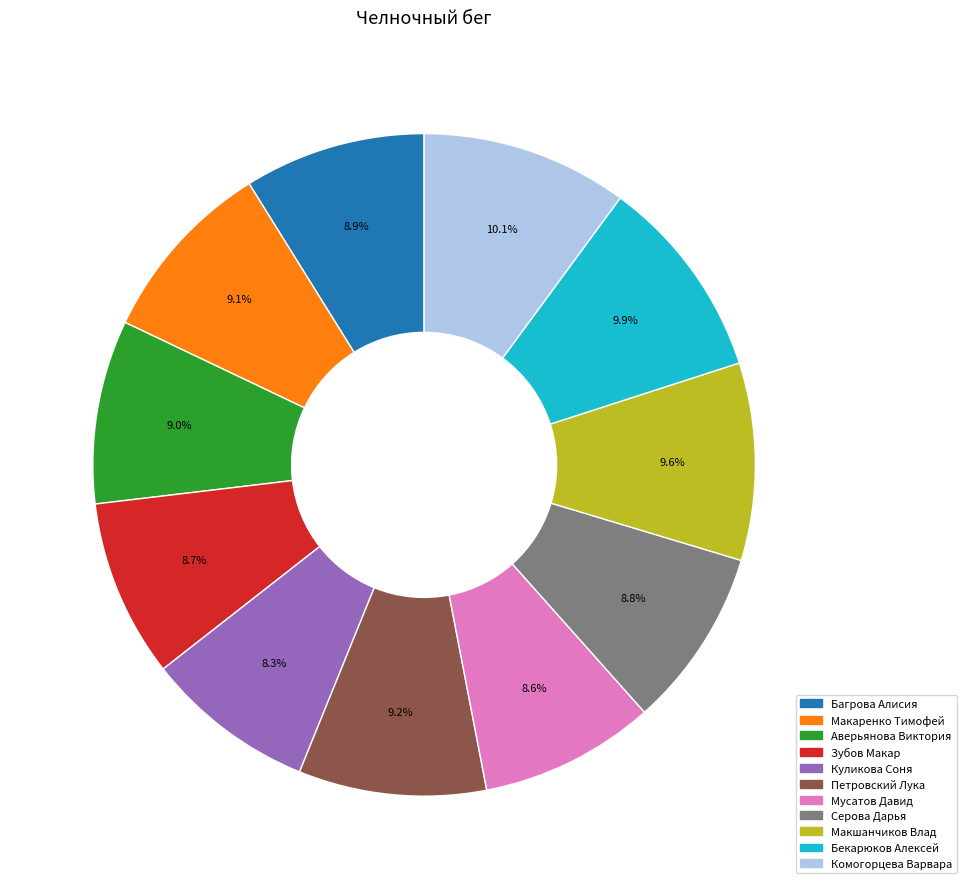

How many slices are in this pie chart?

11